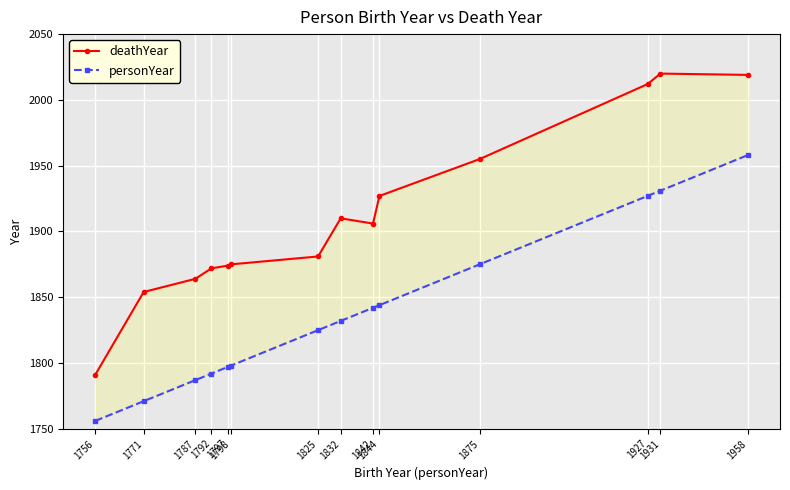

The value of personYear at 1797 is 1797. True or false?

True